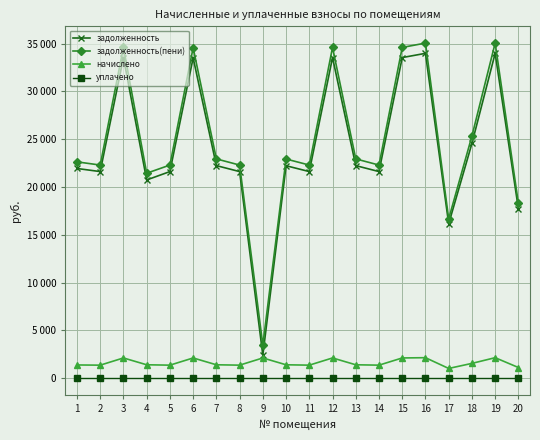

What is the difference between the second highest and second lowest values in the начислено series?

1026.4